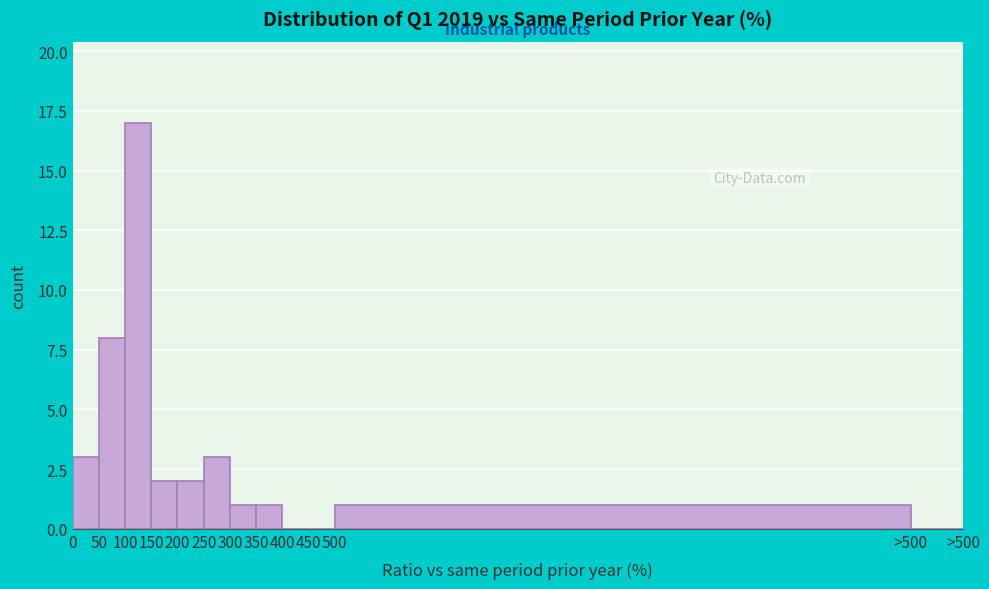

Reading left to right, transcribe all the data shown in this chart.

0=3	50=8	100=17	150=2	200=2	250=3	300=1	350=1	400=0	450=0	500=1	>500=0